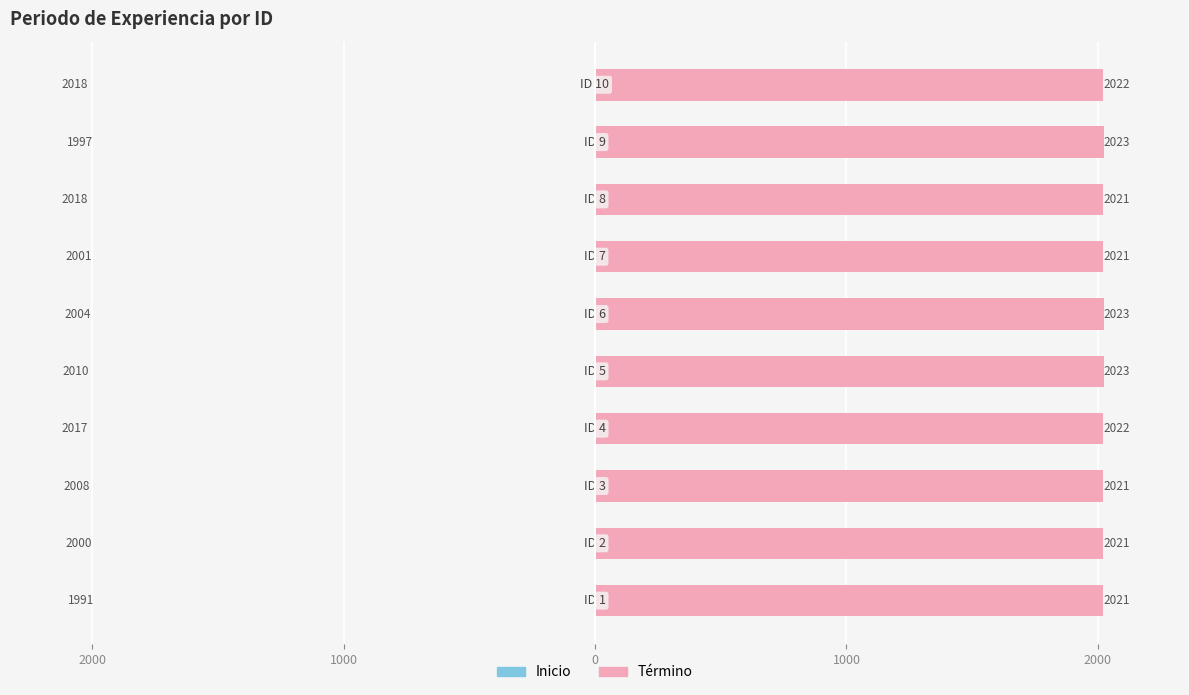

What is the sum of all Término values?

20218